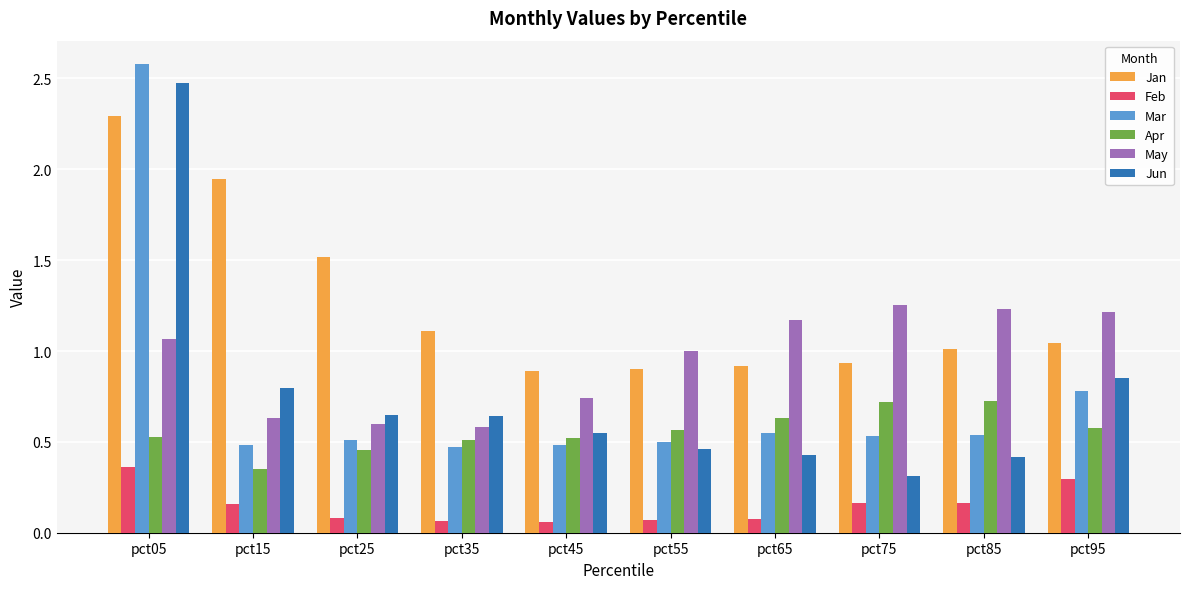

What is the difference between the maximum and minimum values in the Jan series?

1.4